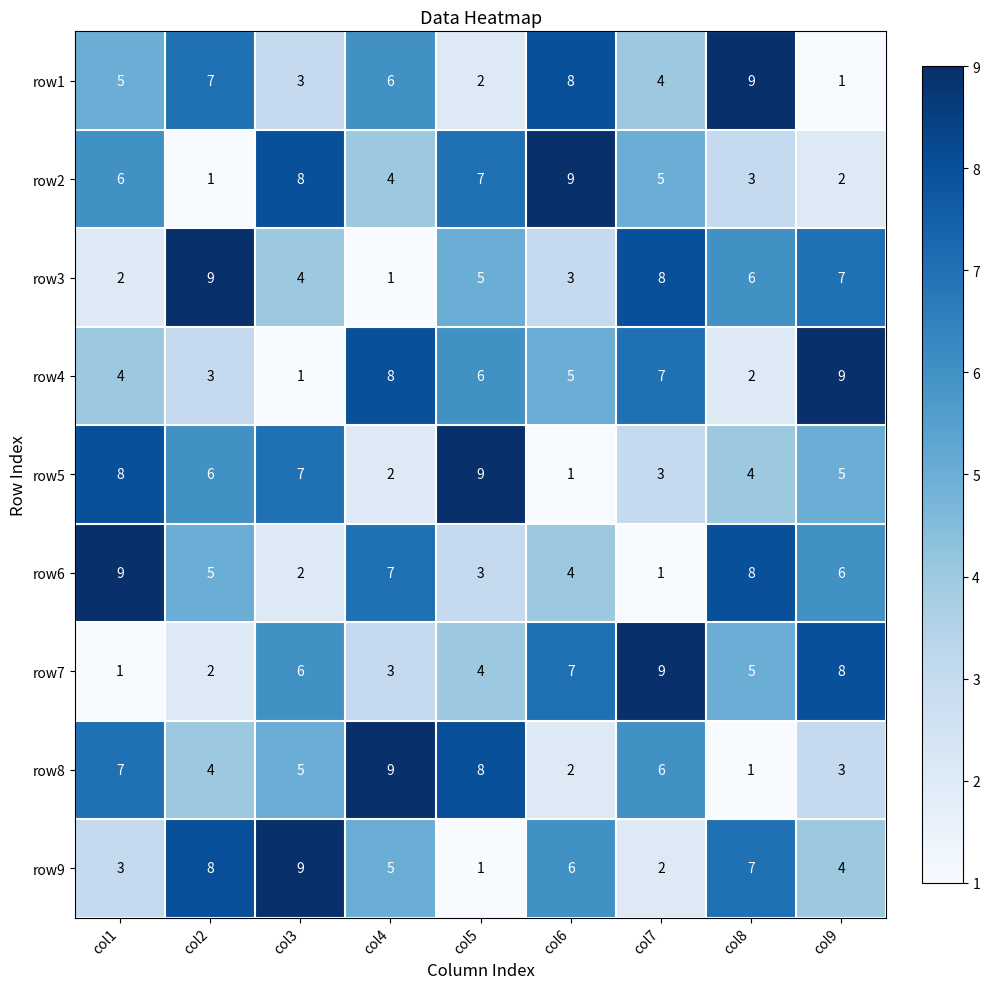

Rank the categories by row1 value from highest to lowest.

col8, col6, col2, col4, col1, col7, col3, col5, col9